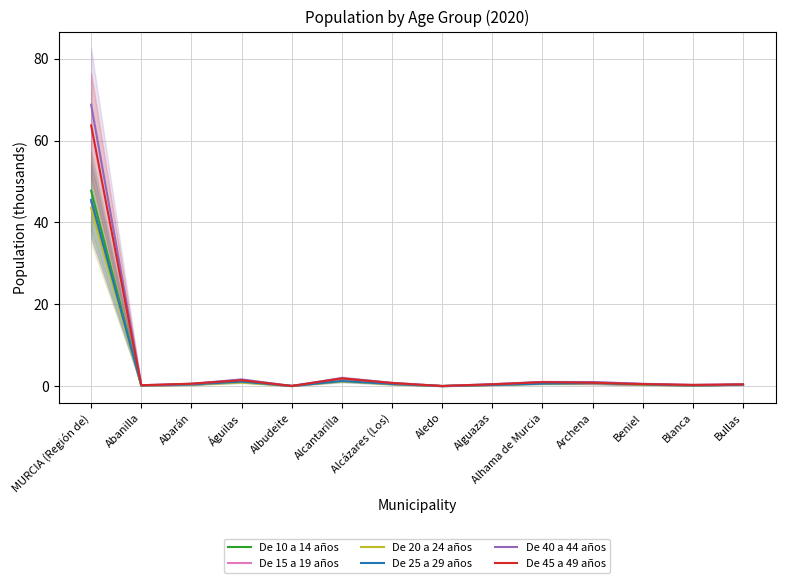

Reading left to right, list all the values displayed in this chart.

De 10 a 14 años: 47.8	0.2	0.3	1.1	0.0	1.4	0.6	0.0	0.3	0.7	0.6	0.4	0.2	0.3
De 15 a 19 años: 45.2	0.1	0.3	1.0	0.0	1.3	0.5	0.0	0.3	0.7	0.5	0.4	0.2	0.3
De 20 a 24 años: 43.5	0.1	0.4	0.9	0.0	1.2	0.5	0.0	0.3	0.6	0.7	0.3	0.2	0.3
De 25 a 29 años: 45.5	0.2	0.4	1.1	0.0	1.2	0.5	0.0	0.3	0.6	0.7	0.4	0.2	0.3
De 40 a 44 años: 68.7	0.2	0.6	1.6	0.1	2.0	0.8	0.0	0.5	1.0	1.0	0.6	0.3	0.5
De 45 a 49 años: 63.7	0.2	0.6	1.5	0.1	1.9	0.8	0.0	0.5	1.0	0.8	0.5	0.3	0.4